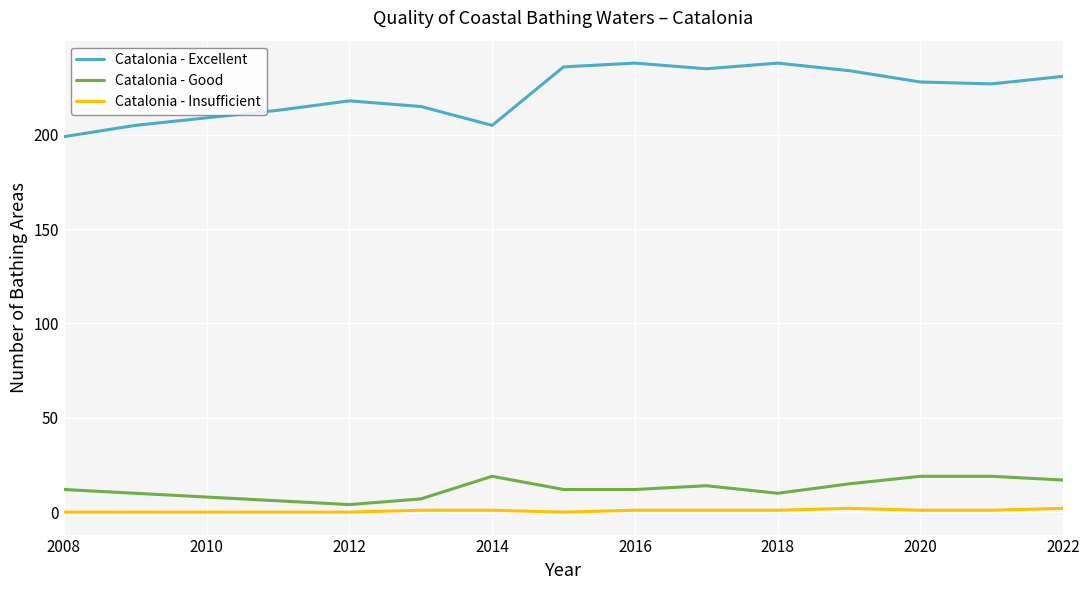

At how many categories does at least one series exceed 9?

15